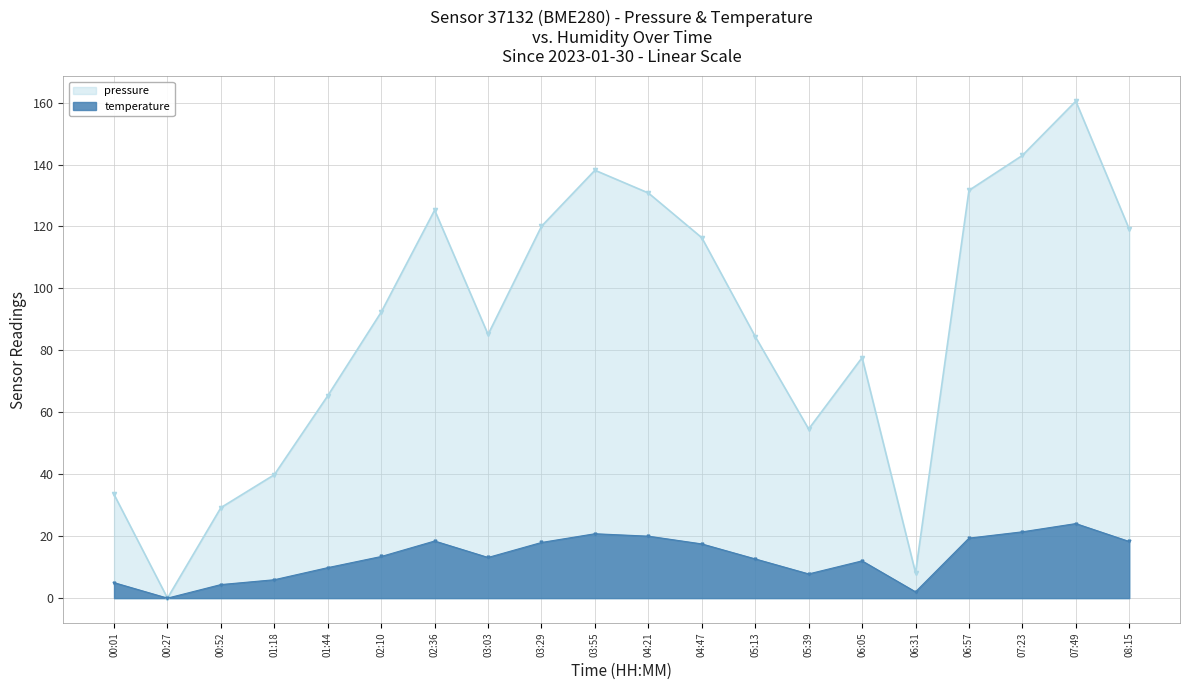

Reading right to left, extract all data points from this chart.

pressure: 08:15=119.1	07:49=160.5	07:23=142.9	06:57=131.7	06:31=8.2	06:05=77.7	05:39=54.6	05:13=84.5	04:47=116.4	04:21=130.8	03:55=138.2	03:29=120.1	03:03=85.1	02:36=125.3	02:10=92.4	01:44=65.4	01:18=39.9	00:52=29.2	00:27=0.0	00:01=33.5
temperature: 08:15=18.3	07:49=24.1	07:23=21.4	06:57=19.4	06:31=2.0	06:05=12.0	05:39=7.8	05:13=12.7	04:47=17.5	04:21=20.0	03:55=20.8	03:29=18.0	03:03=13.1	02:36=18.4	02:10=13.4	01:44=9.8	01:18=5.9	00:52=4.4	00:27=0.0	00:01=5.0